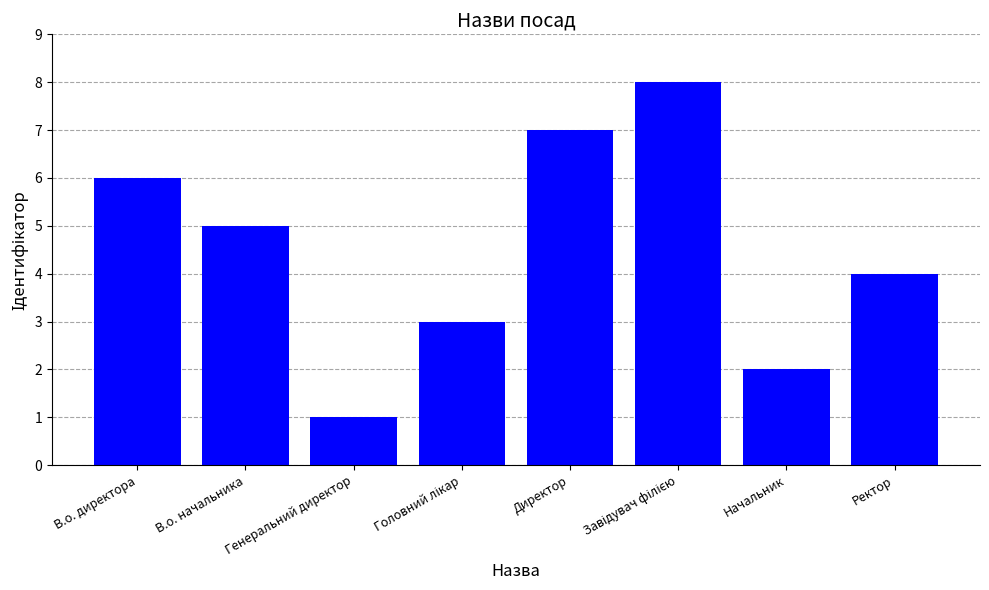

What is the change in value from В.о. директора to Начальник?

-4